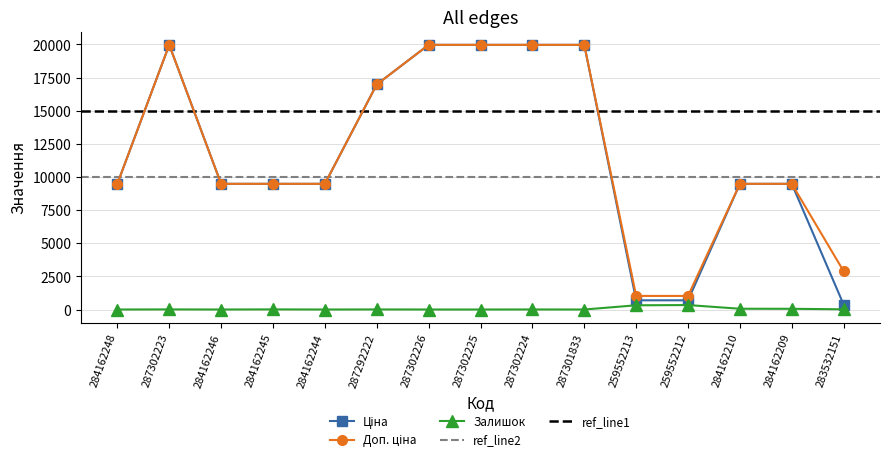

List the series in order of their peak value, lowest first.

Залишок, Ціна, Доп. ціна